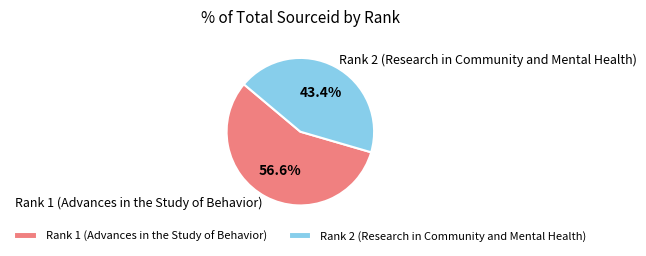

To the nearest percent, what is the difference between the Rank 1 (Advances in the Study of Behavior) and Rank 2 (Research in Community and Mental Health) slice percentages?

13%